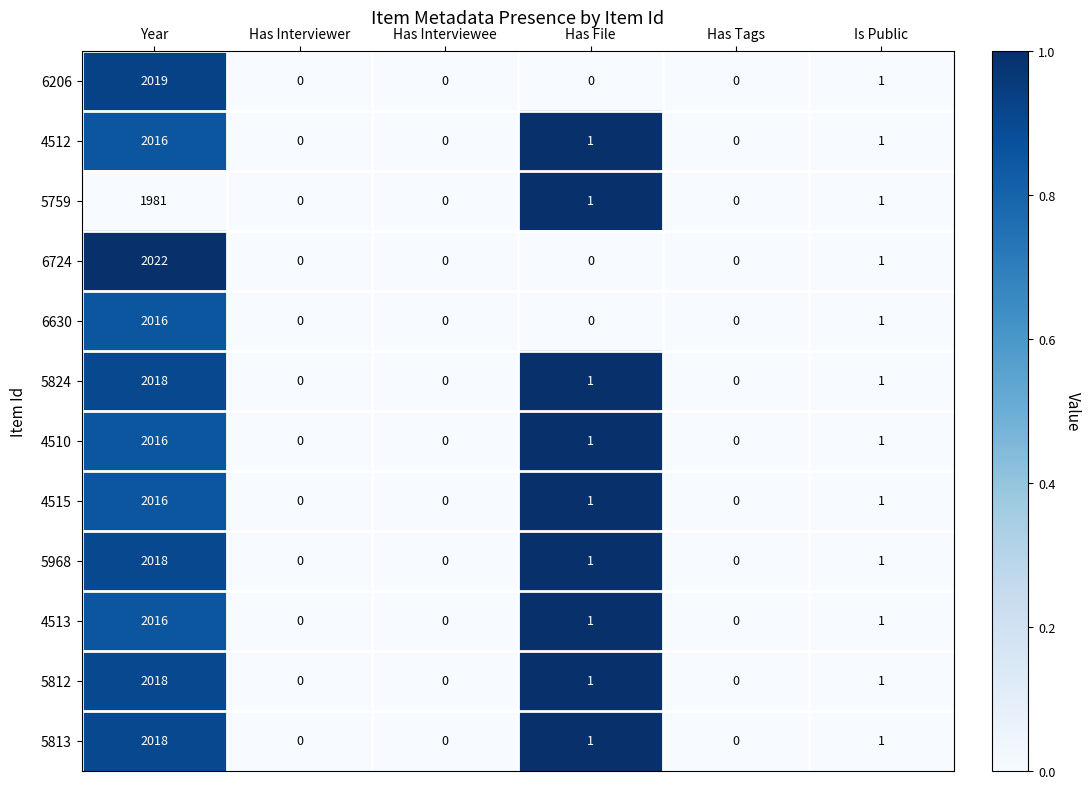

What is the difference between the maximum and minimum values in the 4510 series?

2016